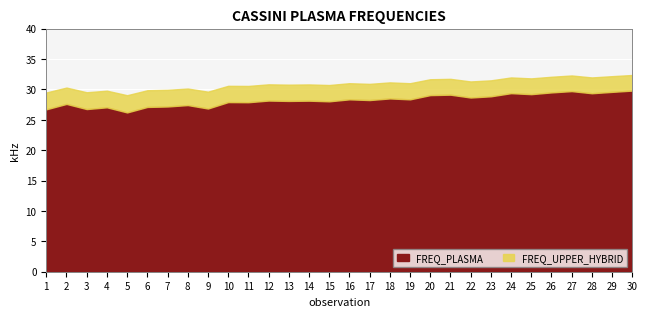

Is the value of FREQ_UPPER_HYBRID at 10 greater than the value of FREQ_PLASMA at 15?

Yes